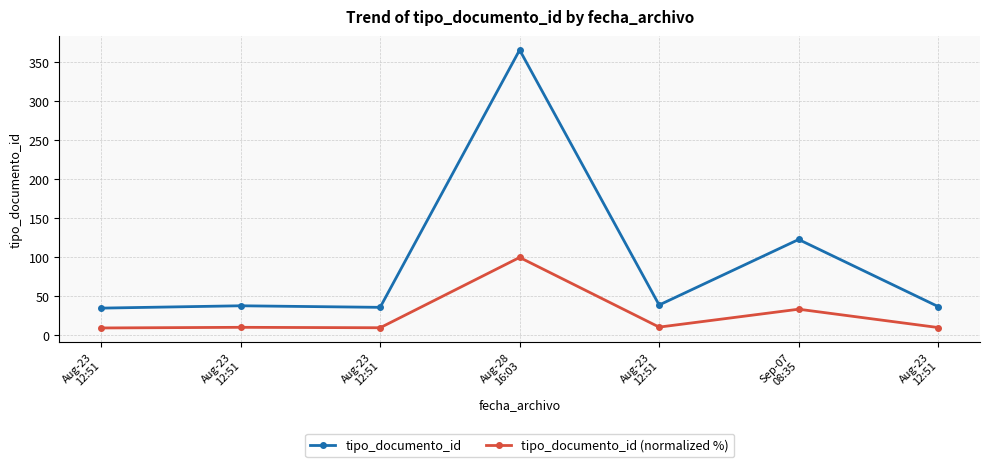

Count the number of categories in the chart.

7